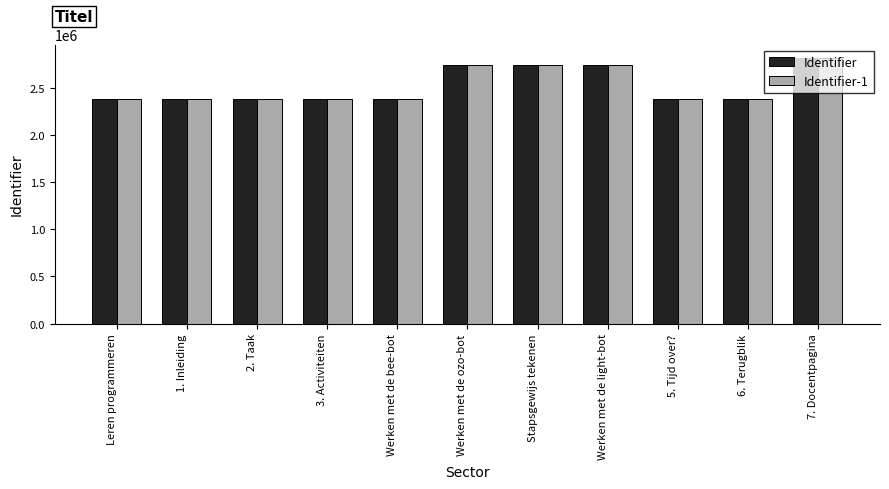

What is the maximum value for Identifier-1?

2818247